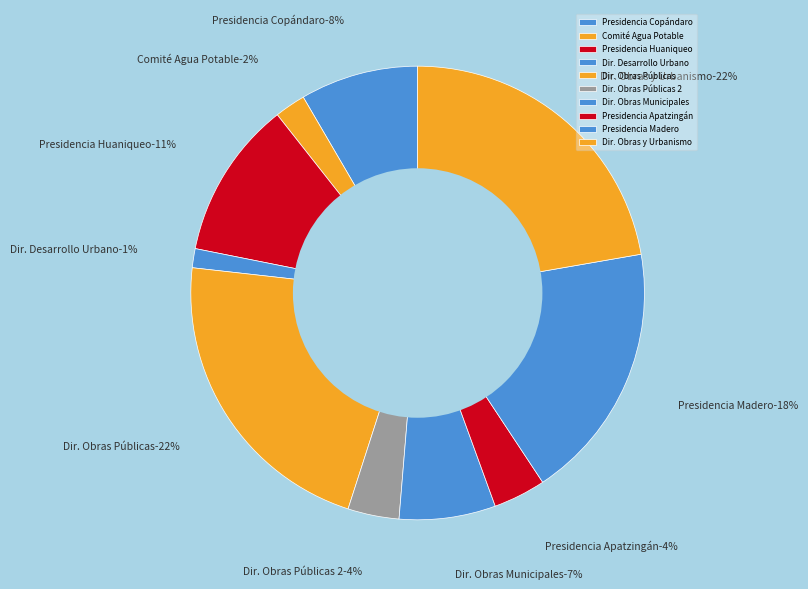

How many segments does this pie chart have?

10